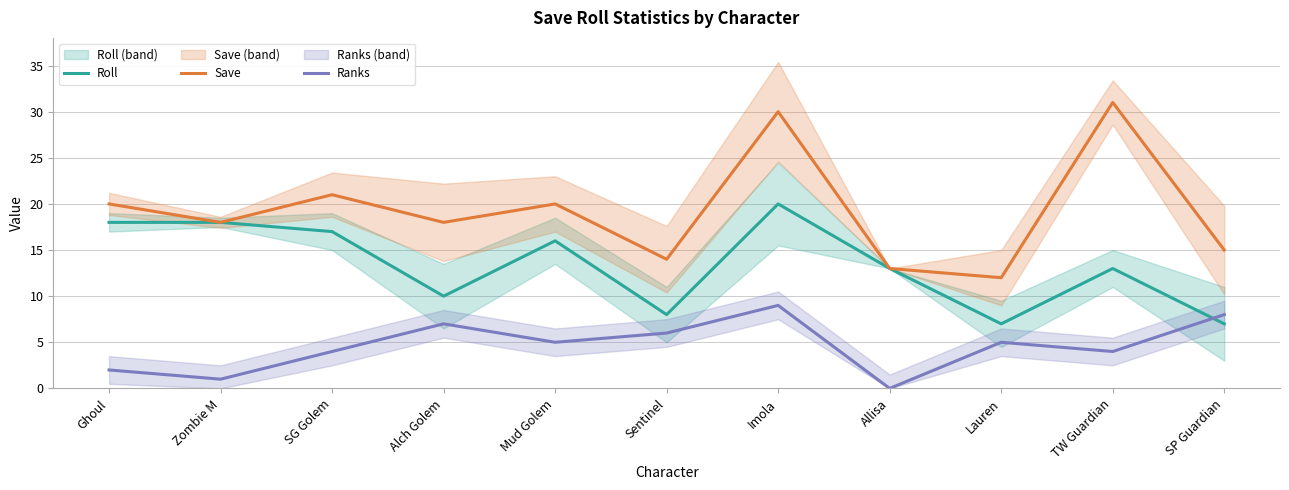

What is the sum of the Ranks values at TW Guardian and Ghoul?

6